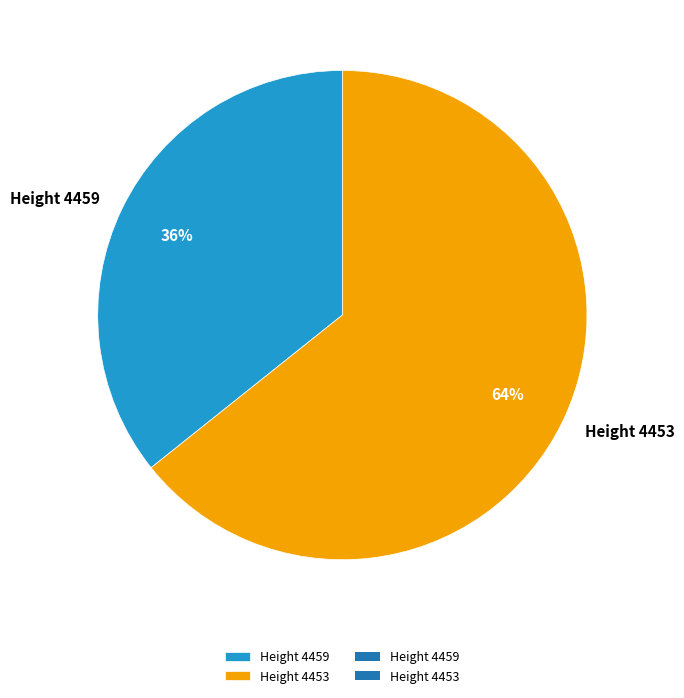

Rank the categories by value from highest to lowest.

Height 4453, Height 4459